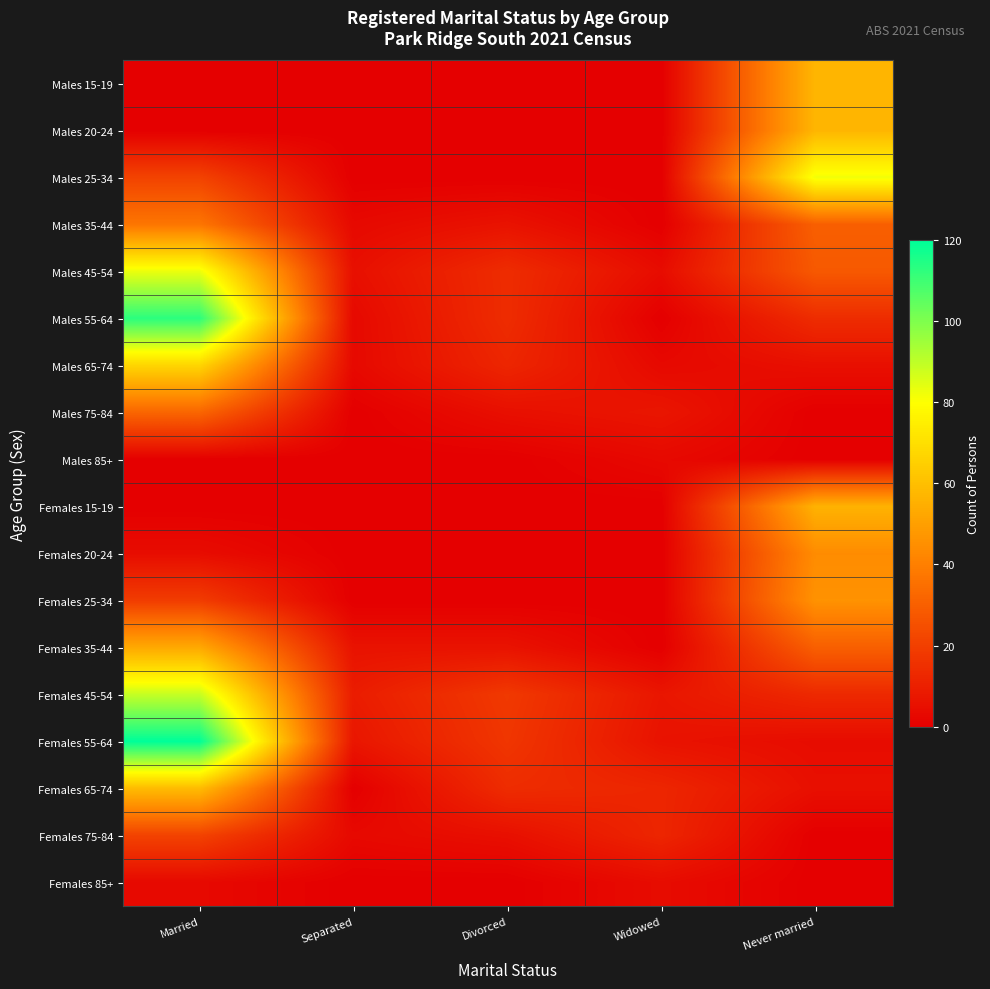

How many distinct data groups are displayed?

18